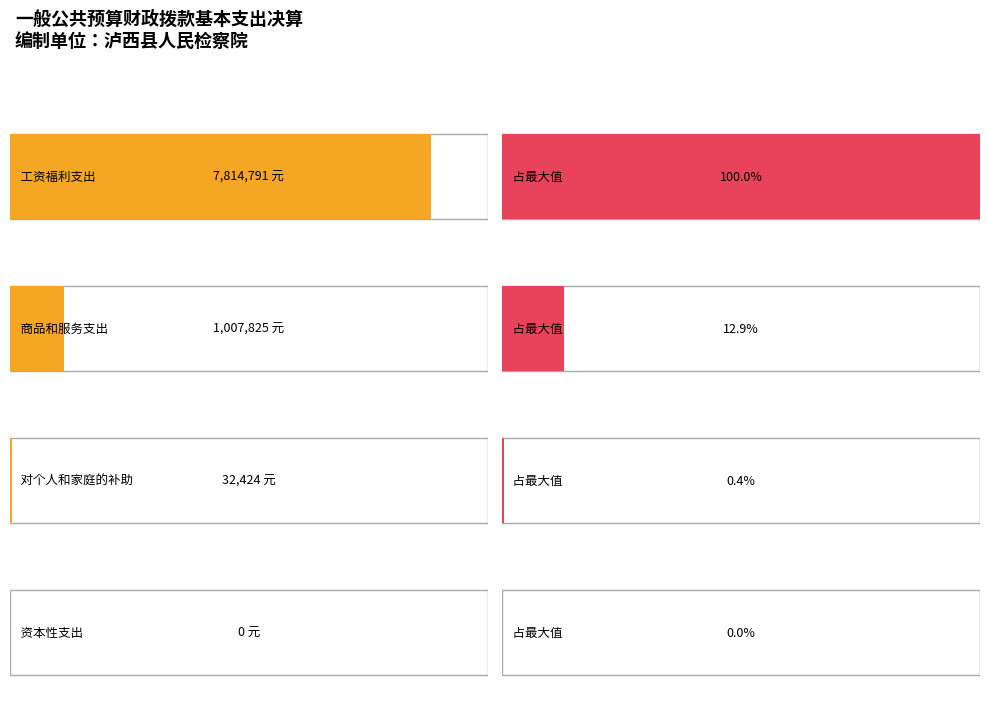

What is the value of the 2nd bar from the left?

1007825.0